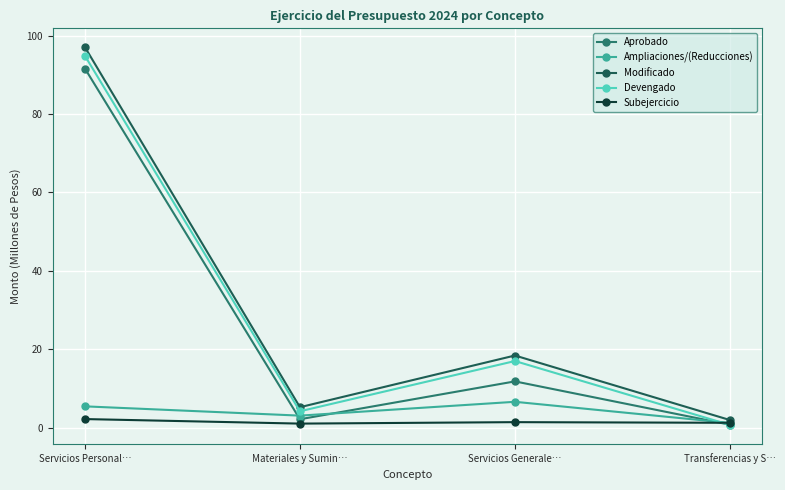

Count the number of data series in this chart.

5